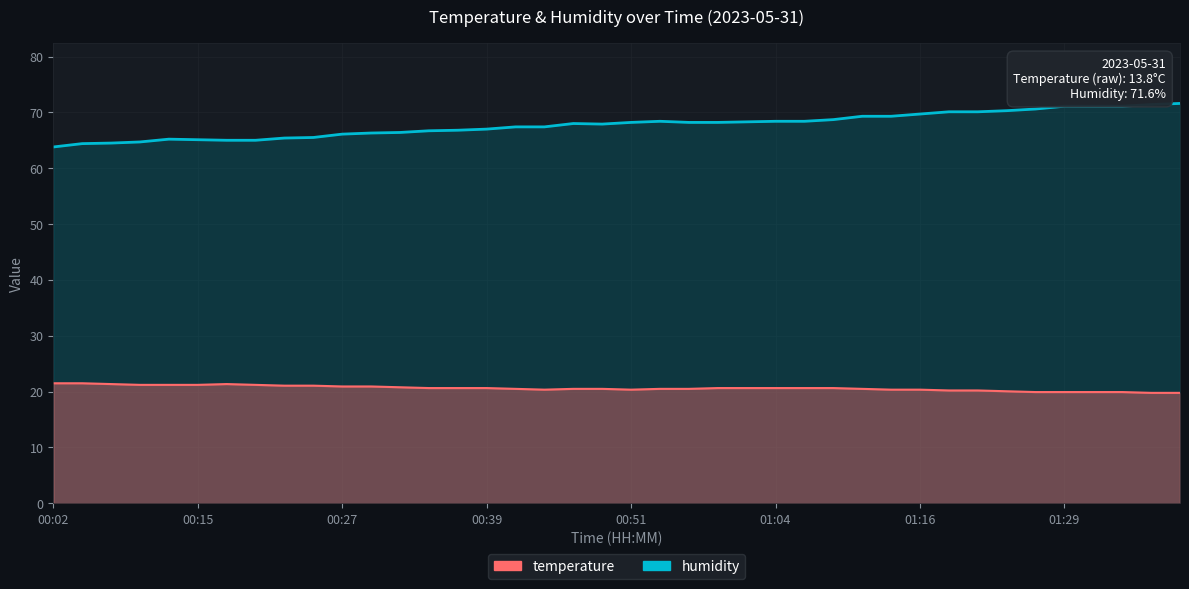

Reading left to right, list all the values displayed in this chart.

humidity: 63.8	64.4	64.5	64.7	65.2	65.1	65.0	65.0	65.4	65.5	66.1	66.3	66.4	66.7	66.8	67.0	67.4	67.4	68.0	67.9	68.2	68.4	68.2	68.2	68.3	68.4	68.4	68.7	69.3	69.3	69.7	70.1	70.1	70.3	70.6	71.1	71.1	71.1	71.4	71.6
temperature: 21.5	21.5	21.3	21.2	21.2	21.2	21.3	21.2	21.1	21.1	20.9	20.9	20.8	20.6	20.6	20.6	20.5	20.3	20.5	20.5	20.3	20.5	20.5	20.6	20.6	20.6	20.6	20.6	20.5	20.3	20.3	20.2	20.2	20.0	19.9	19.9	19.9	19.9	19.8	19.8